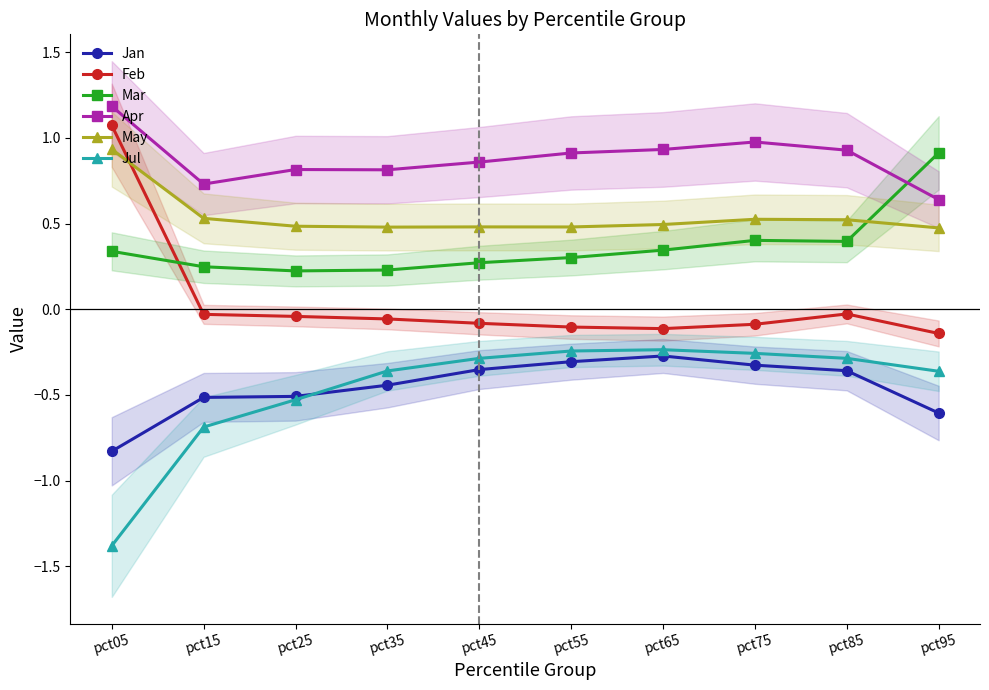

What is the difference between the maximum and minimum values in the May series?

0.5